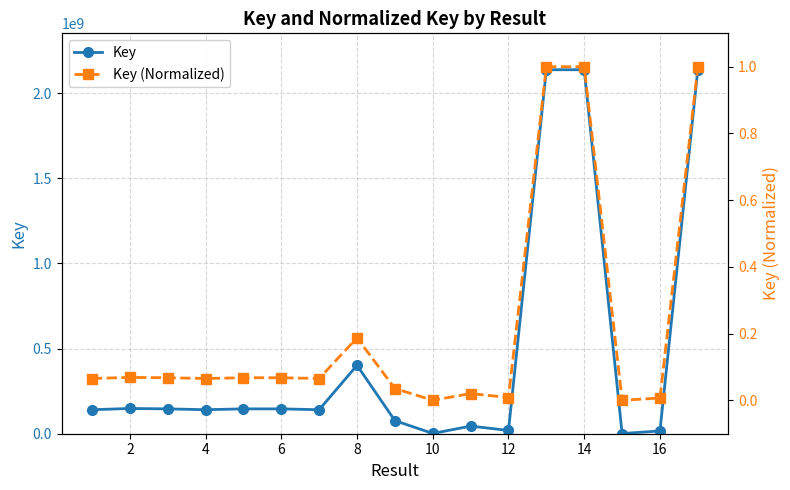

How many interior local peaks does the Key series have?

5